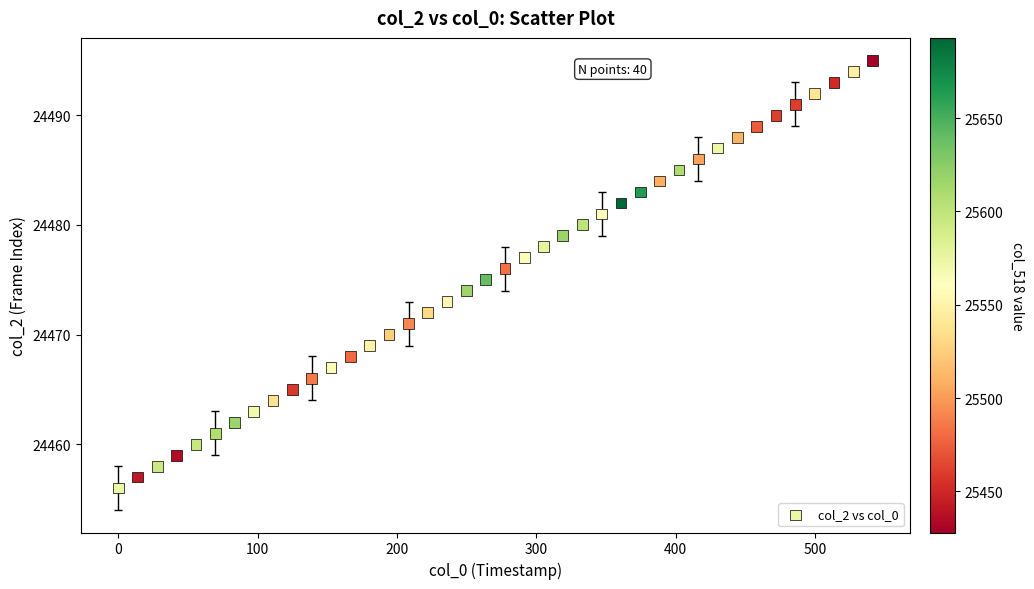

What is the range of Y values (max minus min)?

39